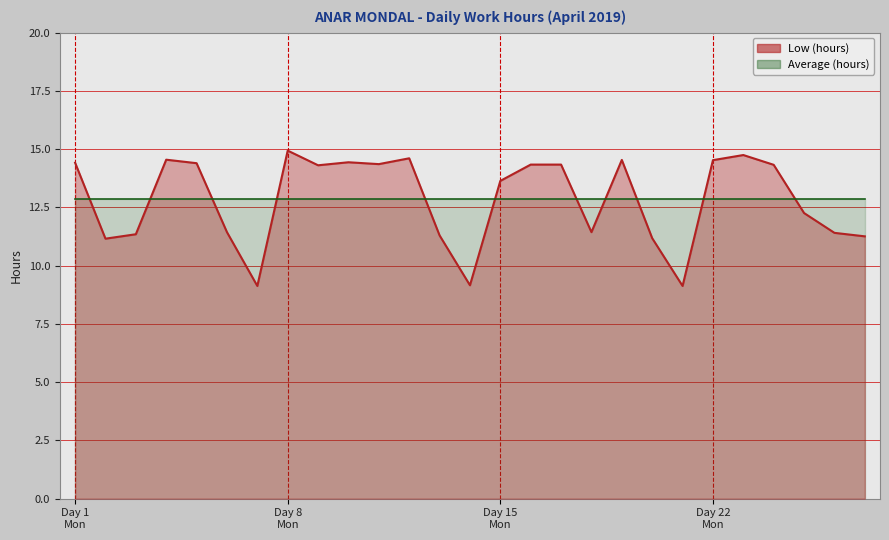

True or false: the data shows 6.1 at 12.

False